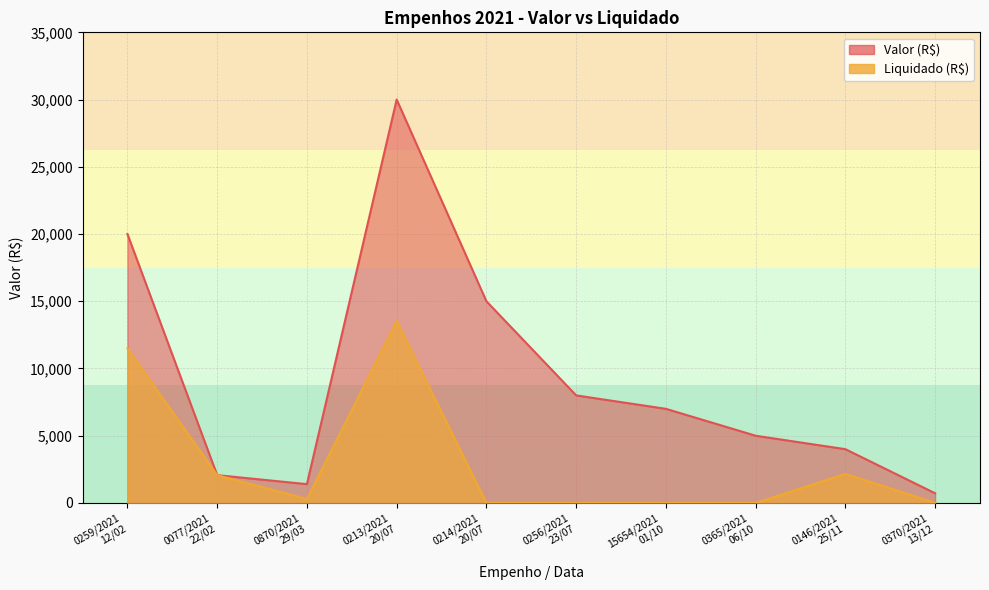

How many values in the Liquidado (R$) series exceed 294?

5